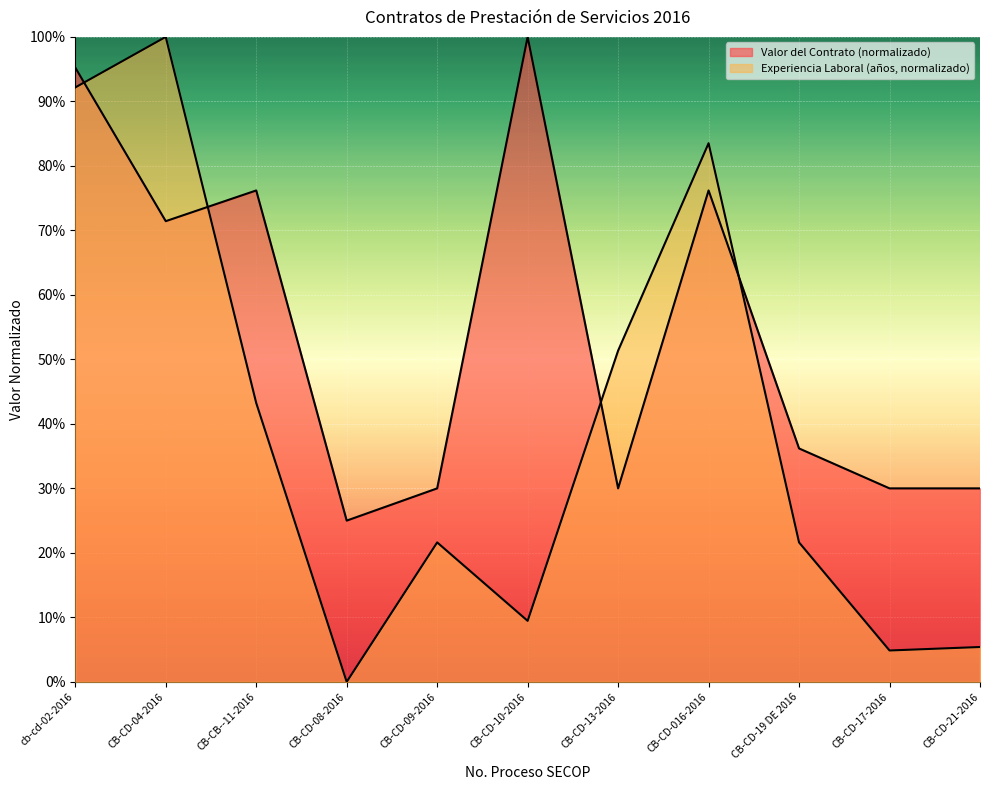

What is the average value of the Valor del Contrato series?

54.6